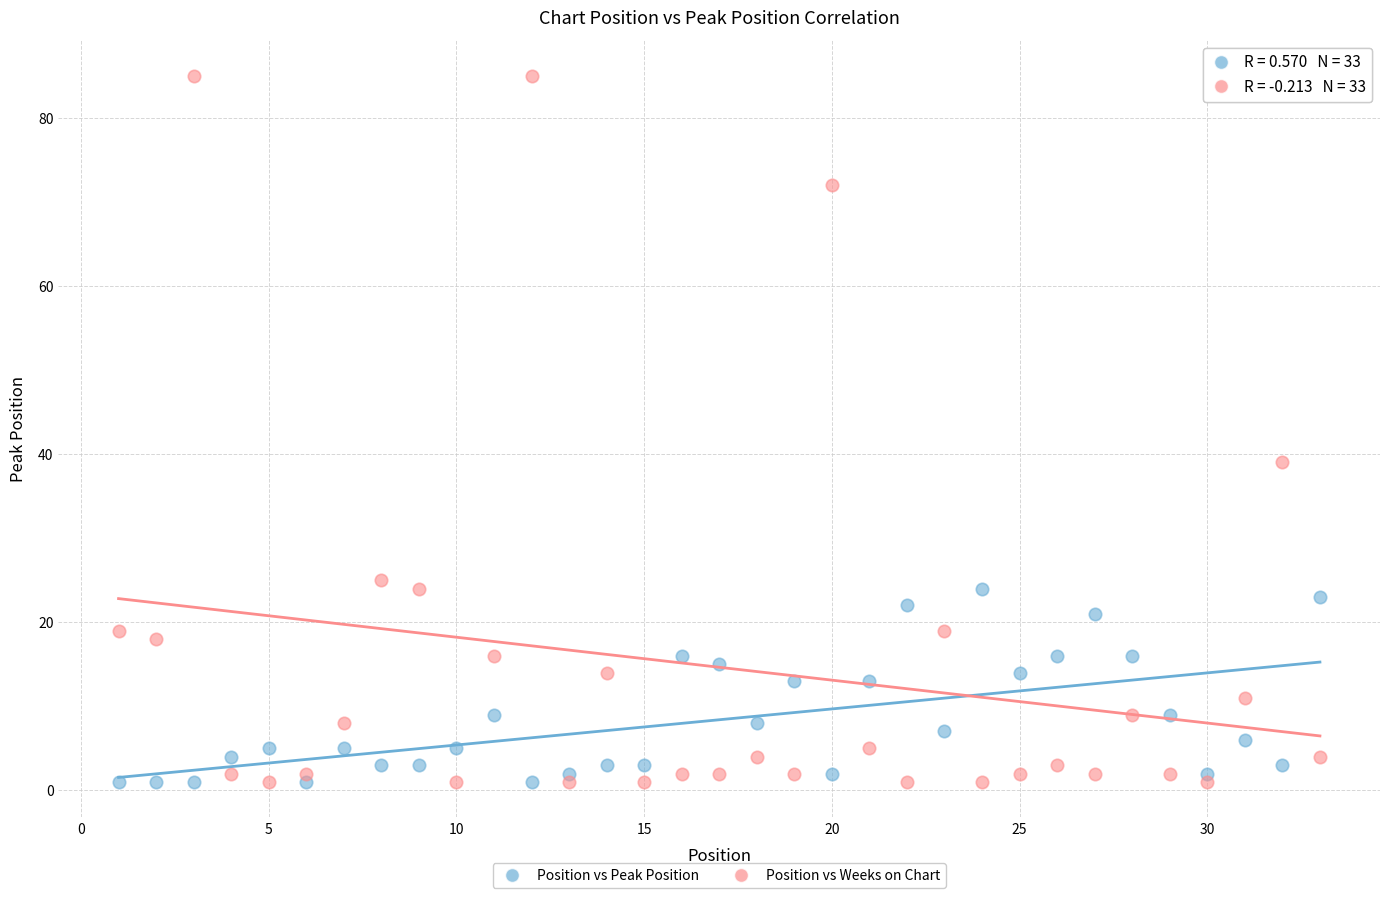

Which series has the largest Y range (max minus min)?

Position vs Weeks on Chart